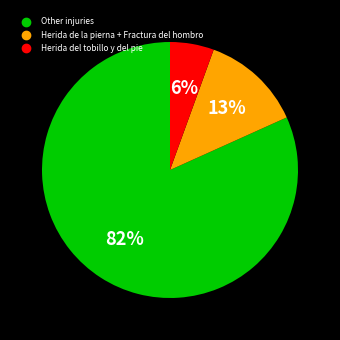

Is there a majority slice in this chart?

Yes